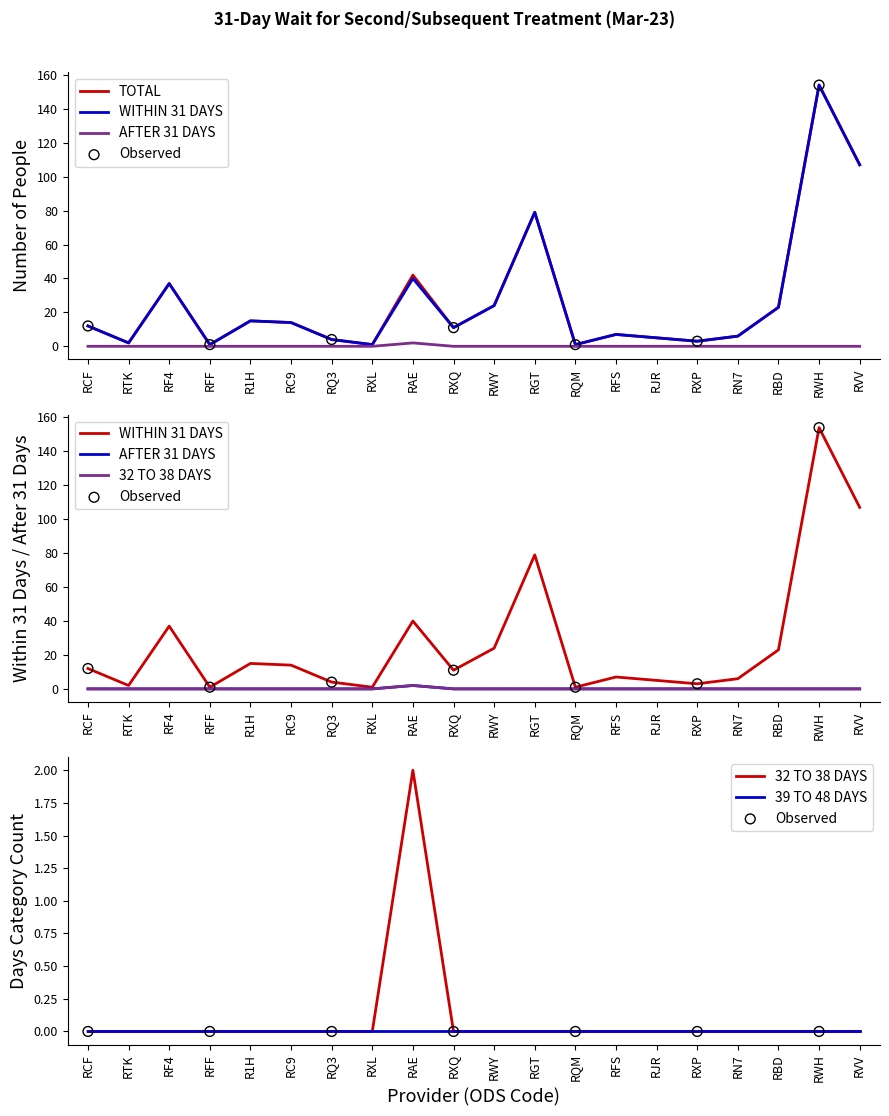

At how many categories does at least one series exceed 67?

3